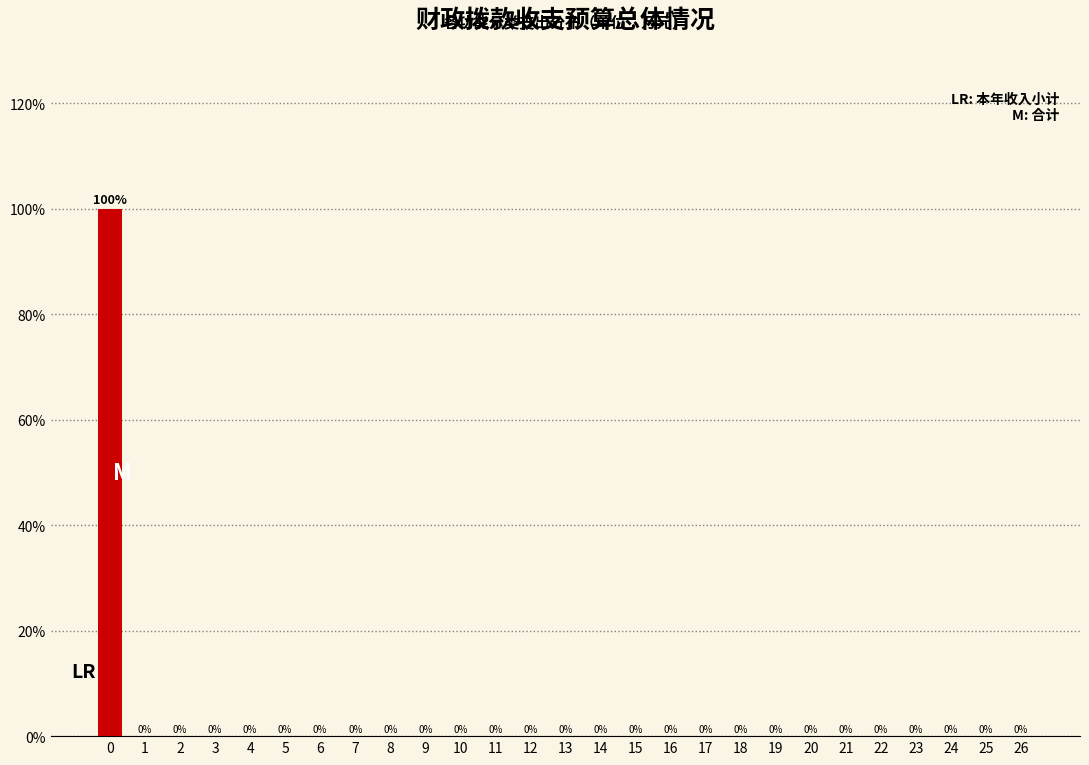

Reading left to right, transcribe all the data shown in this chart.

0=100	1=0	2=0	3=0	4=0	5=0	6=0	7=0	8=0	9=0	10=0	11=0	12=0	13=0	14=0	15=0	16=0	17=0	18=0	19=0	20=0	21=0	22=0	23=0	24=0	25=0	26=0